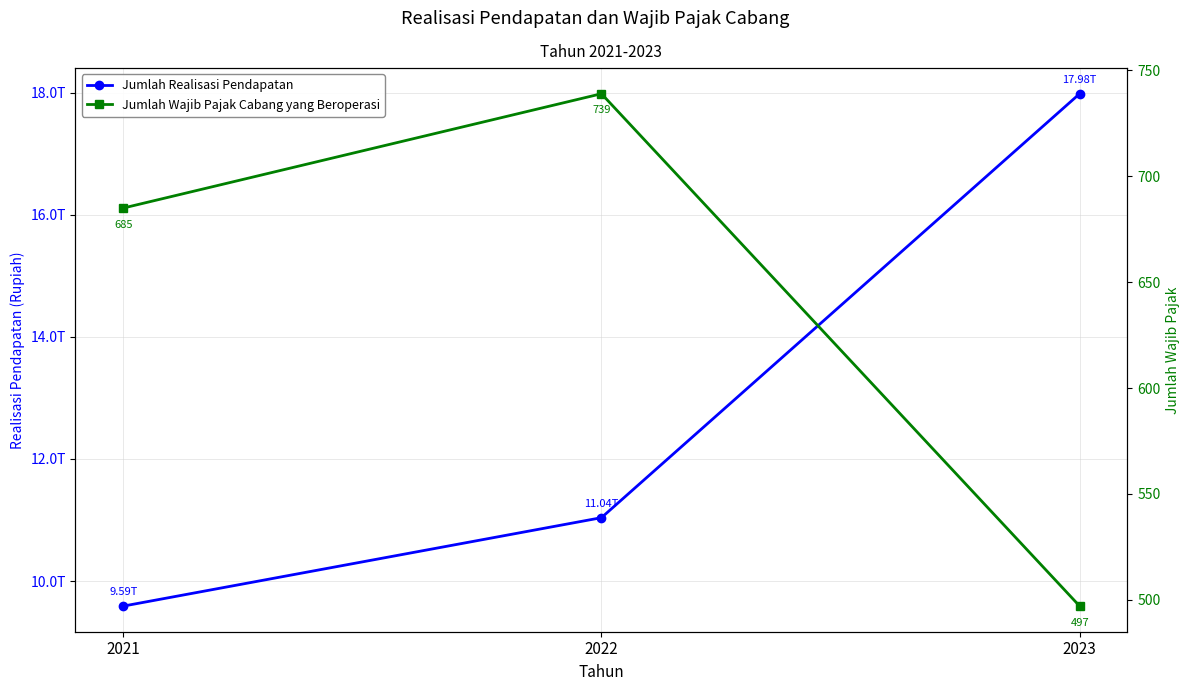

At which label does Jumlah Realisasi Pendapatan reach its minimum?

2021